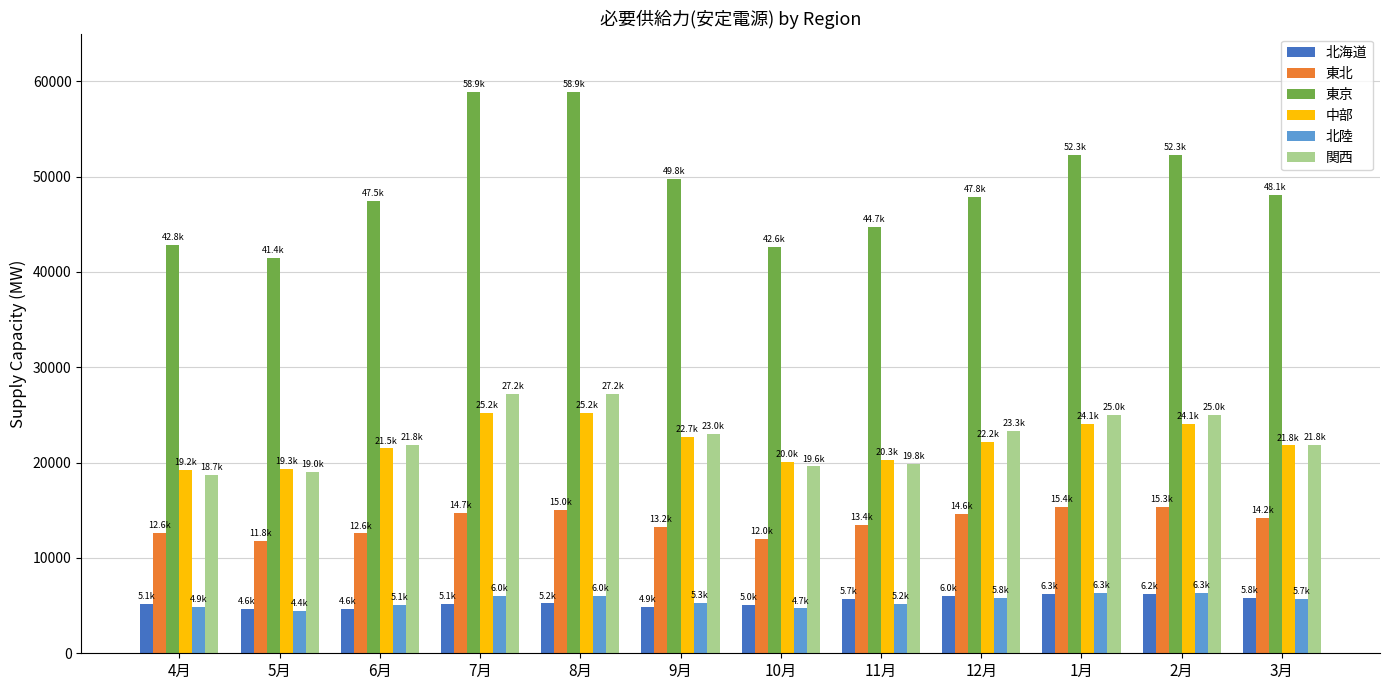

How many bars are there in total?

72